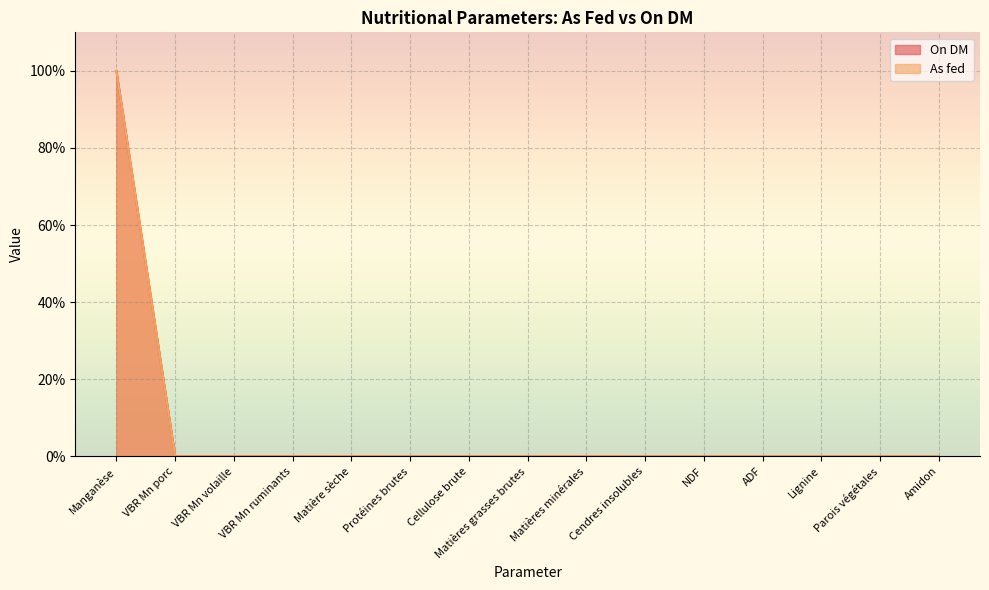

Is the value of As fed at Cendres insolubles greater than the value of On DM at ADF?

No